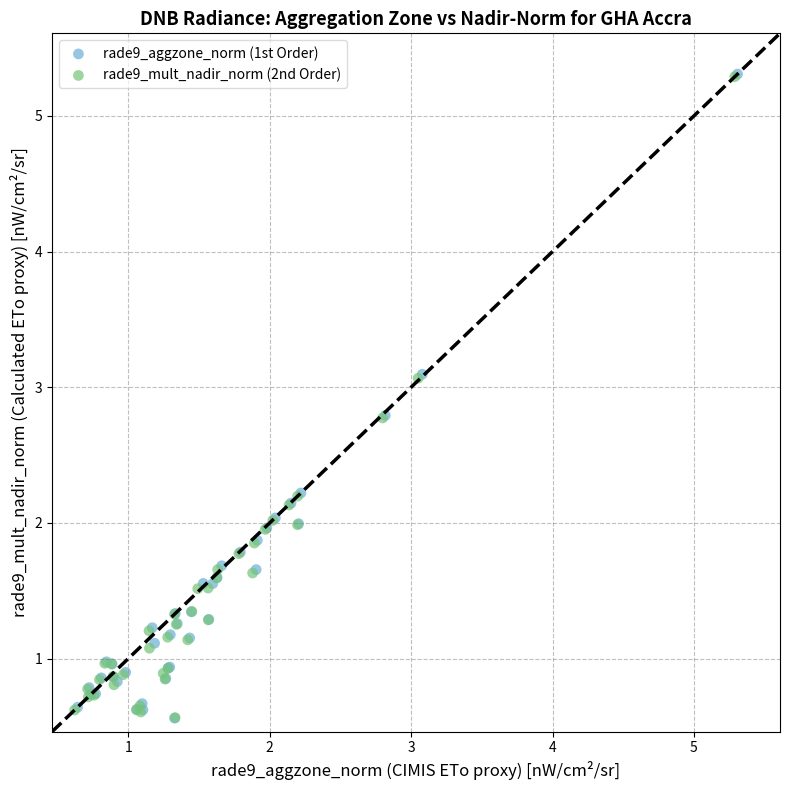

What are all the series names shown in the legend?

rade9_aggzone_norm (1st Order), rade9_mult_nadir_norm (2nd Order)